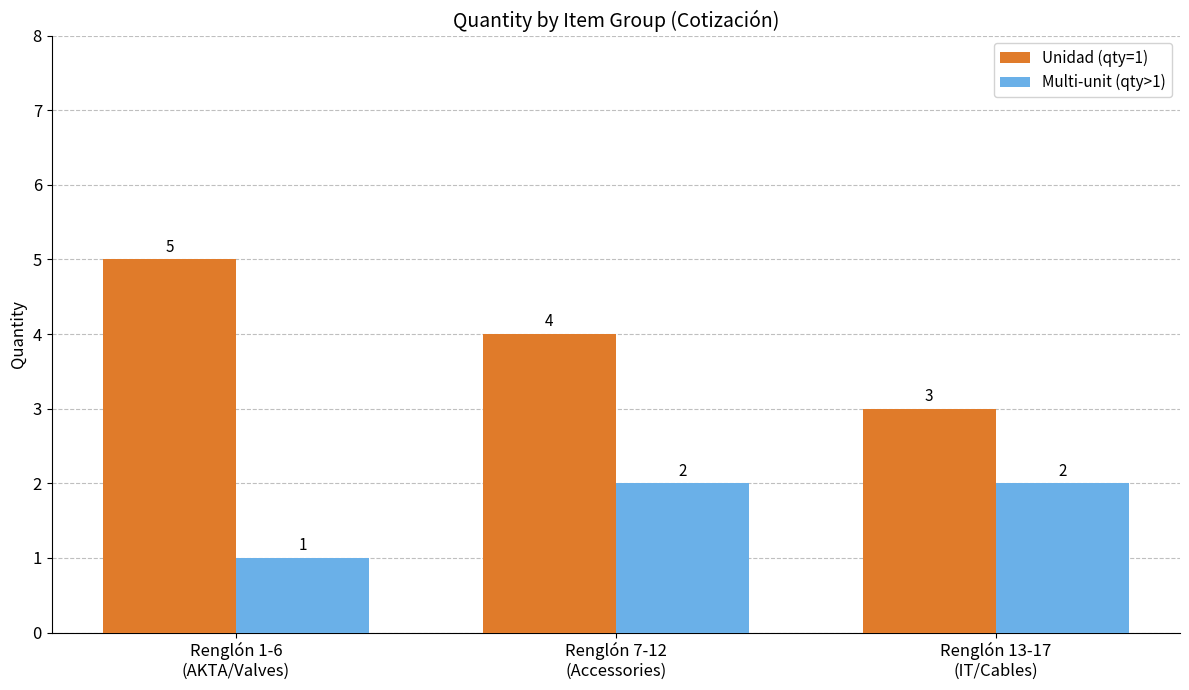

The value of Multi-unit (qty>1) at Renglón 7-12
(Accessories) is 3. True or false?

False